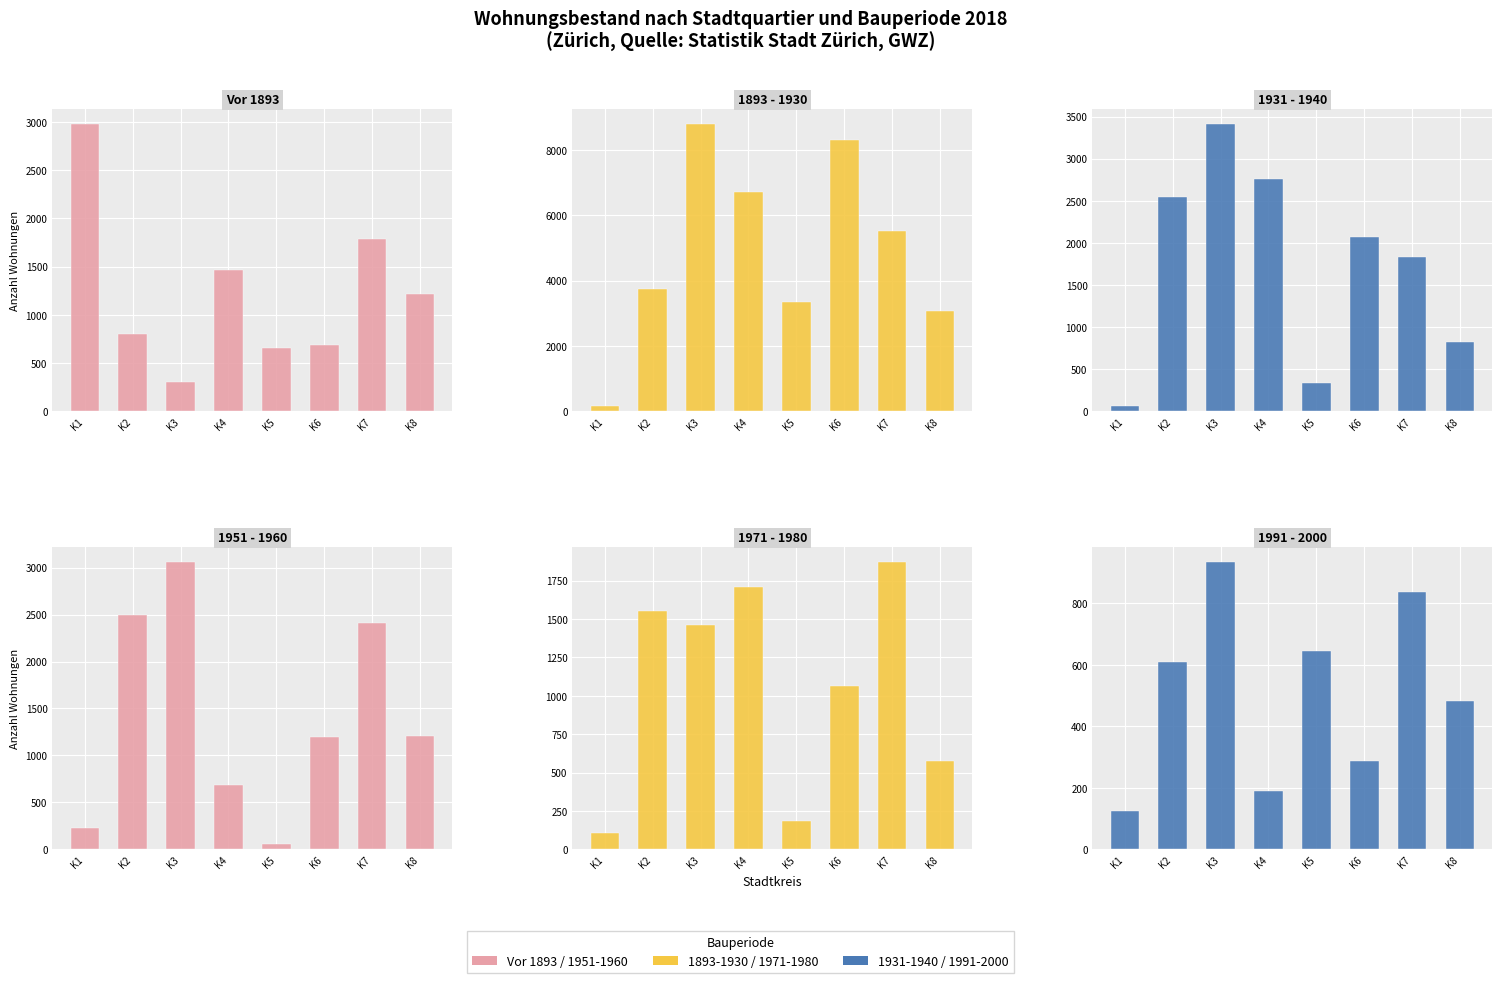

Reading left to right, what are all the values shown in this chart?

Vor 1893: 2982	800	307	1461	660	684	1790	1212
1893 - 1930: 150	3744	8801	6704	3338	8312	5509	3075
1931 - 1940: 57	2546	3416	2761	331	2064	1830	818
1951 - 1960: 229	2492	3065	688	61	1200	2406	1212
1971 - 1980: 109	1551	1464	1708	183	1062	1874	574
1991 - 2000: 124	608	936	189	645	288	836	481